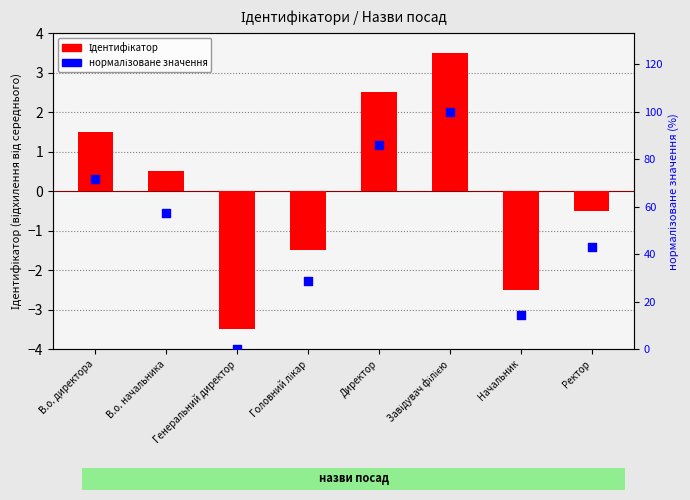

Which series reaches the minimum Y coordinate?

Ідентифікатор